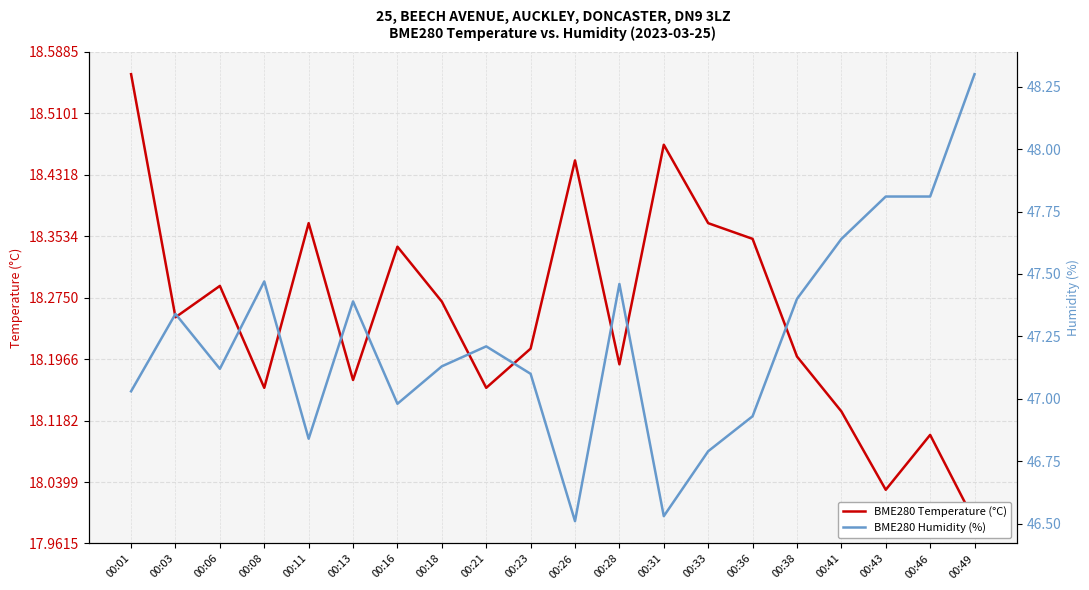

True or false: BME280 Humidity (%) and BME280 Temperature (°C) cross at least once.

False